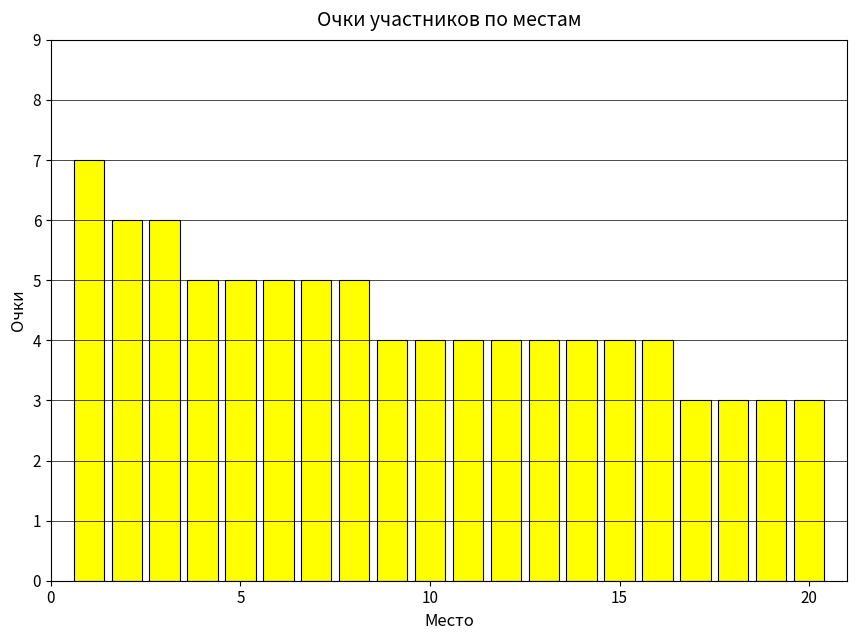

What is the minimum value shown in the chart?

3